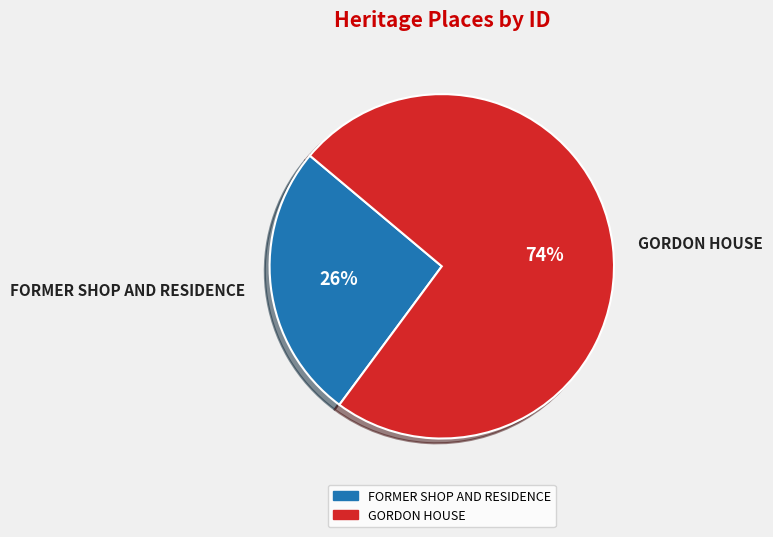

Combined, do GORDON HOUSE and FORMER SHOP AND RESIDENCE account for over 50%?

Yes